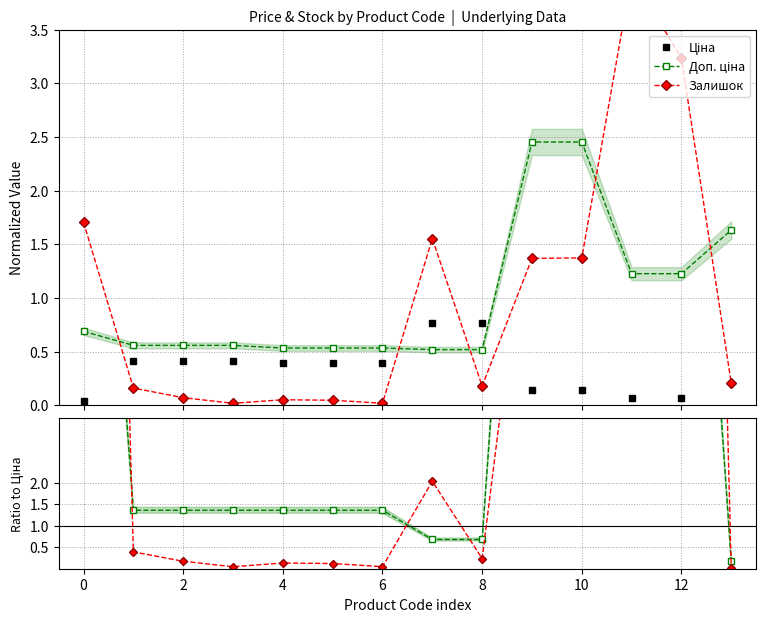

Count the number of categories in the chart.

14